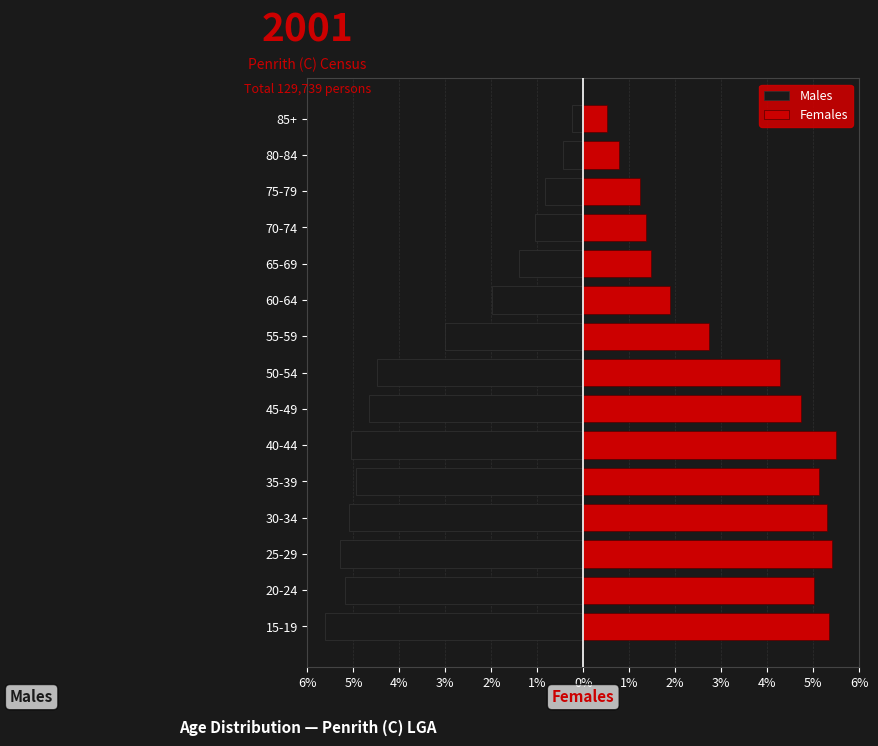

Between 75-79 and 70-74, which is larger?

75-79